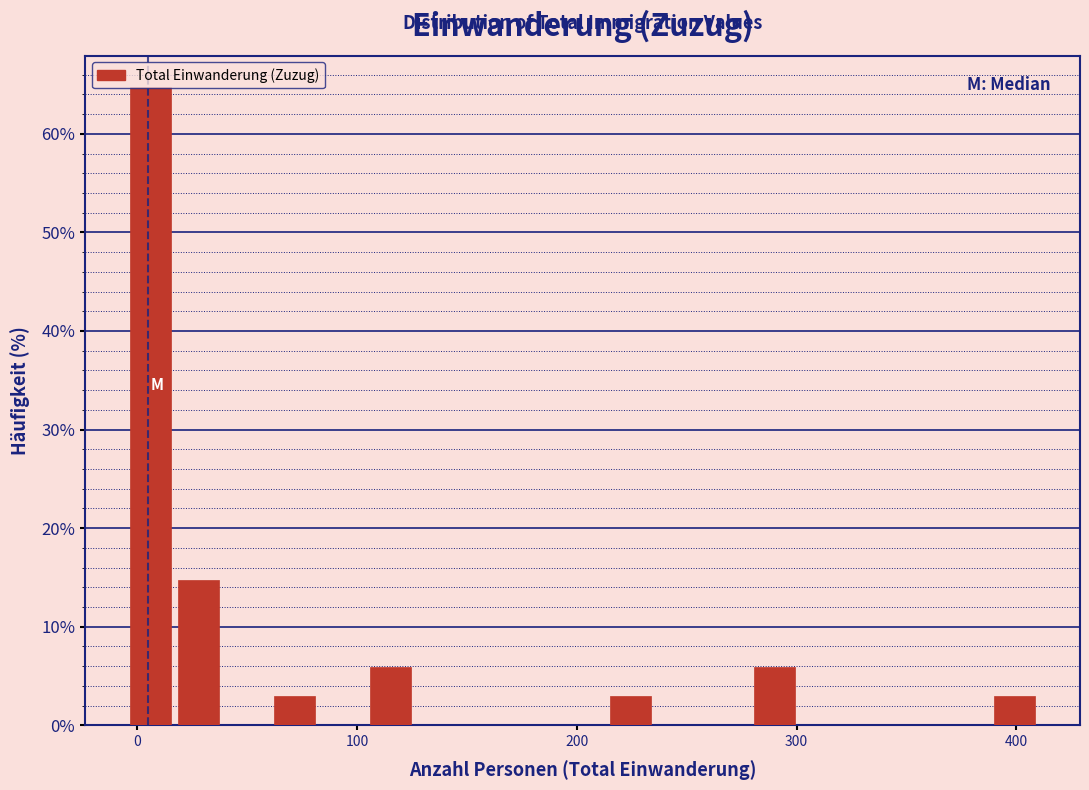

Around what value on the x-axis is the tallest bar? Give the approximate position of its centre, as read against the axis.

10